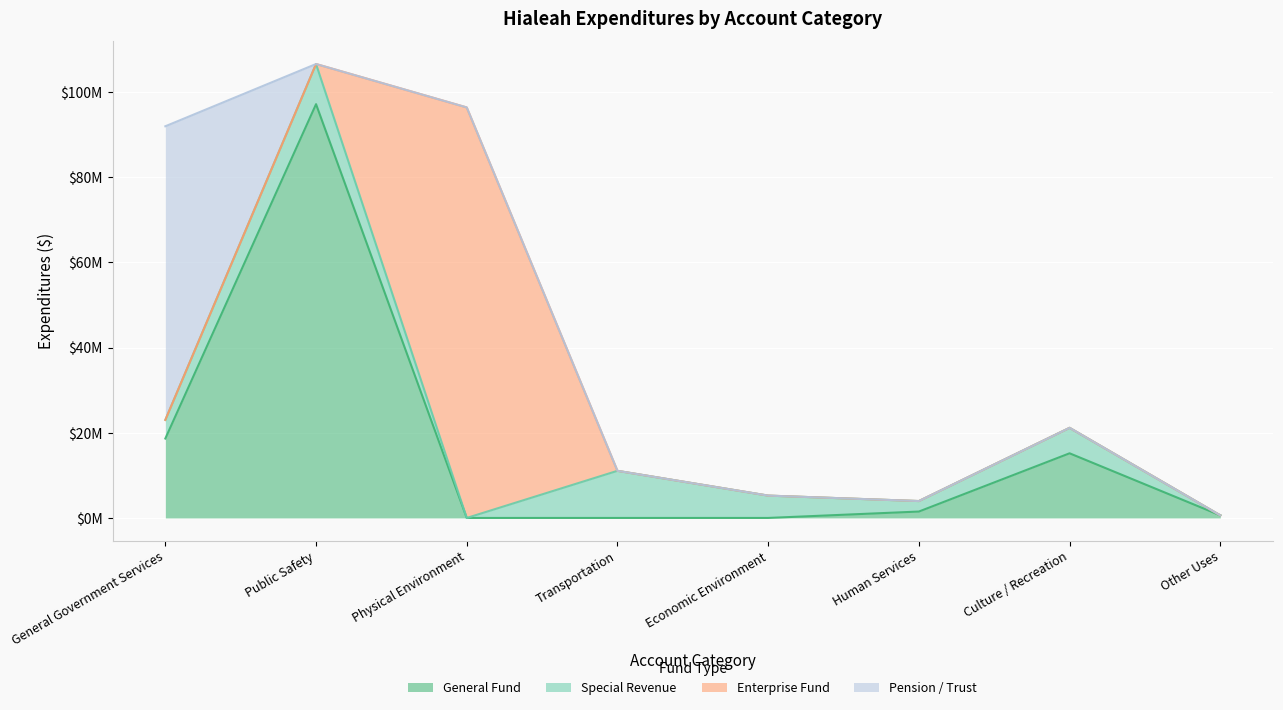

At Public Safety, list the series in order from largest to smallest.

General Fund, Special Revenue, Enterprise Fund, Pension / Trust